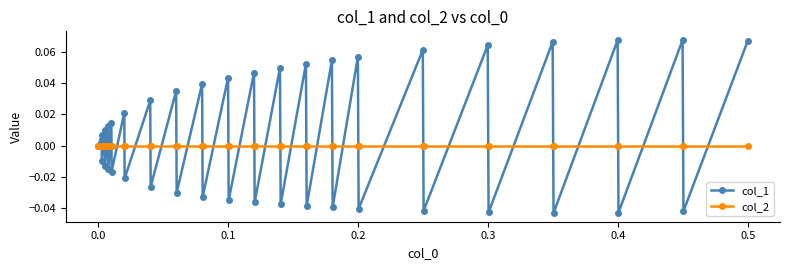

List the series in order of their peak value, highest first.

col_1, col_2